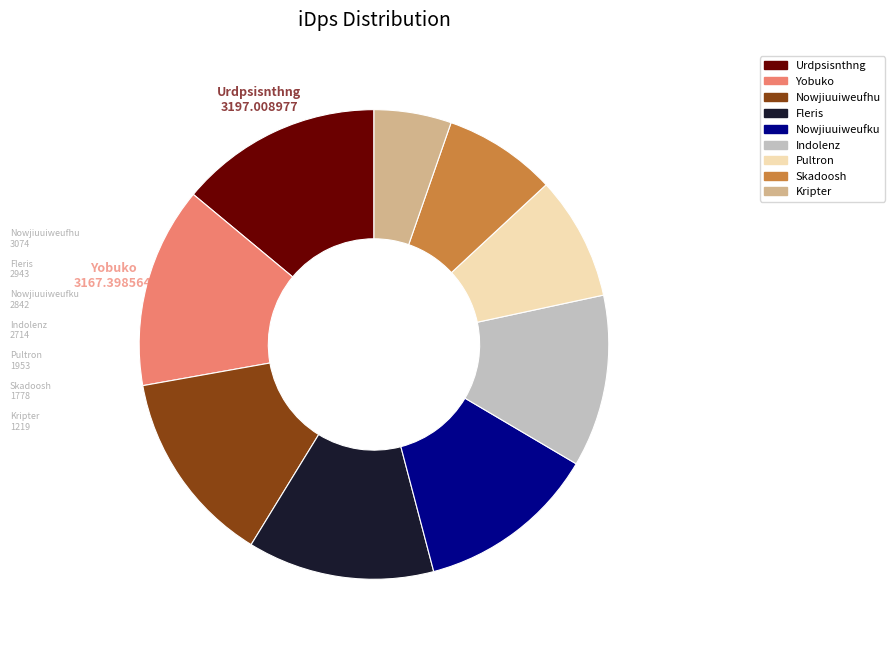

Which category has the smallest portion of the pie?

Kripter